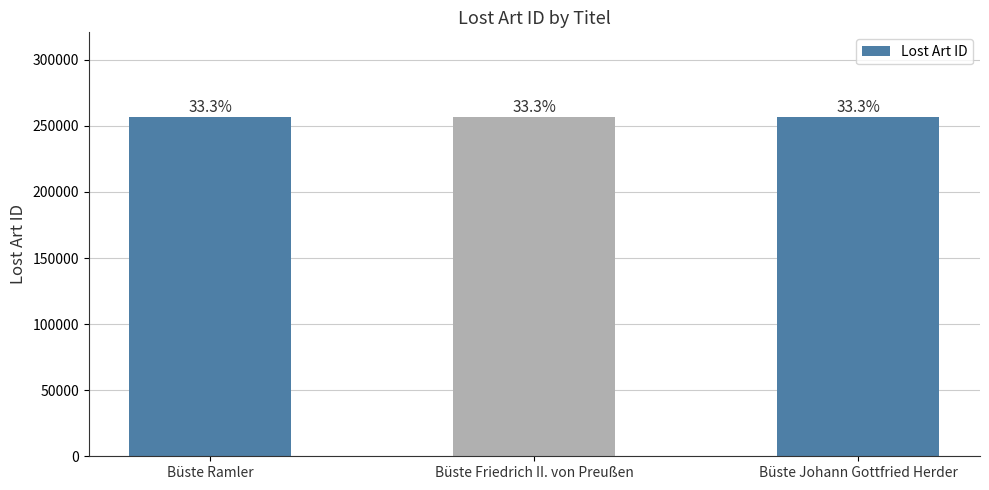

Does the chart contain any negative values?

No